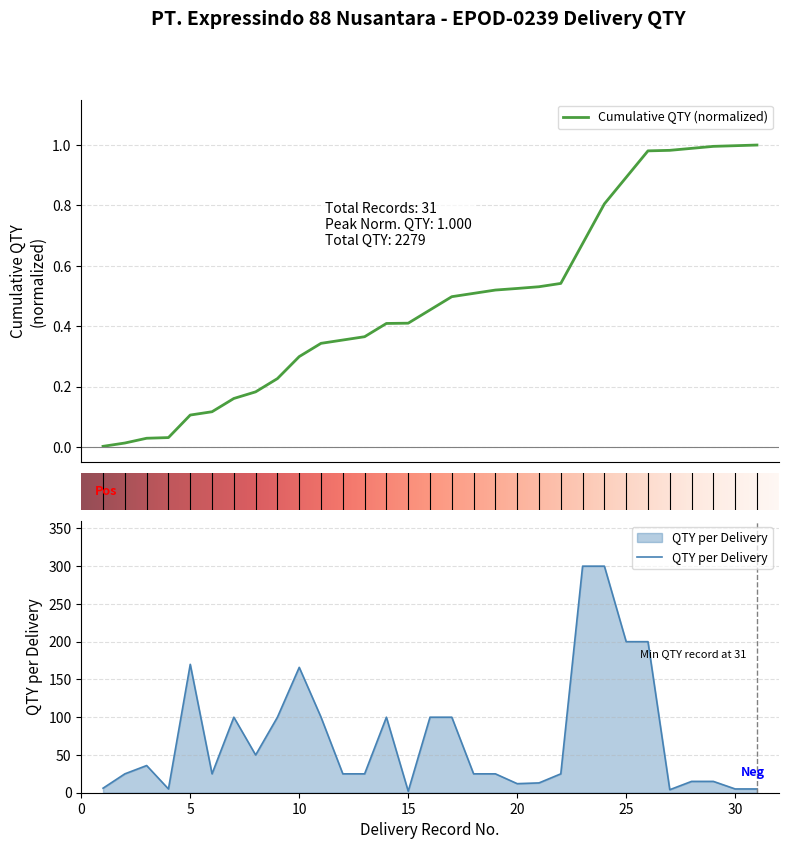

Which has a higher value, 31 or 9?

9